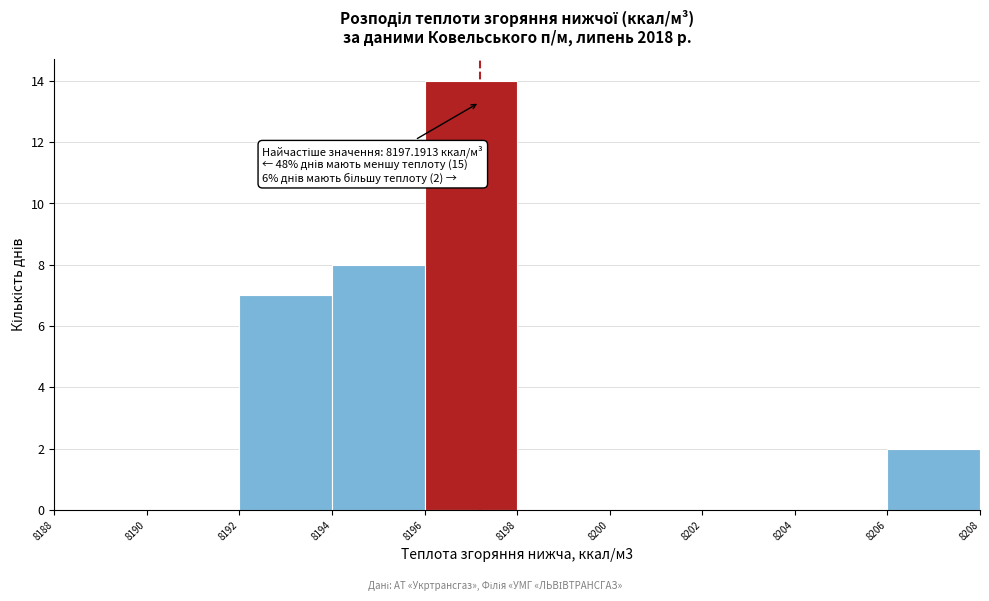

Which range on the x-axis has the tallest bar?

8196 to 8198